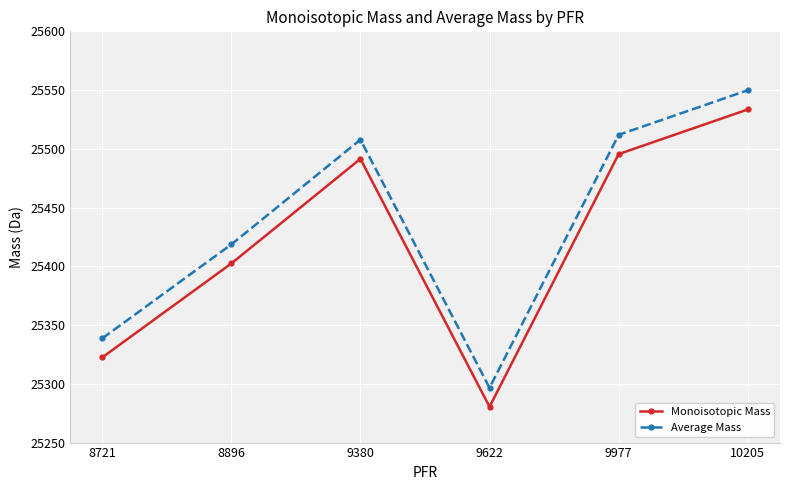

At which label does Monoisotopic Mass reach its minimum?

9622